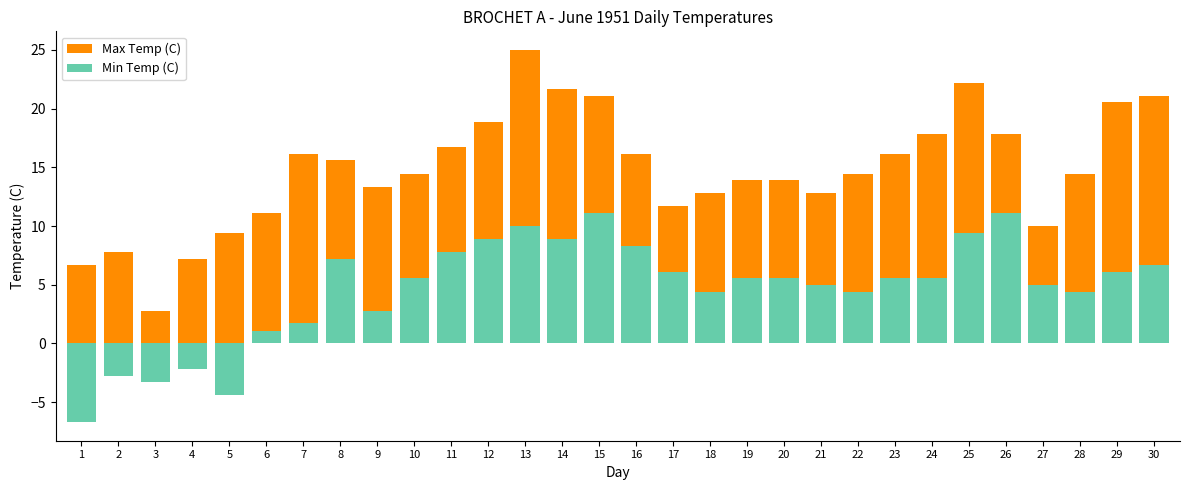

What is the difference between the maximum and minimum values in the Max Temp (C) series?

22.2